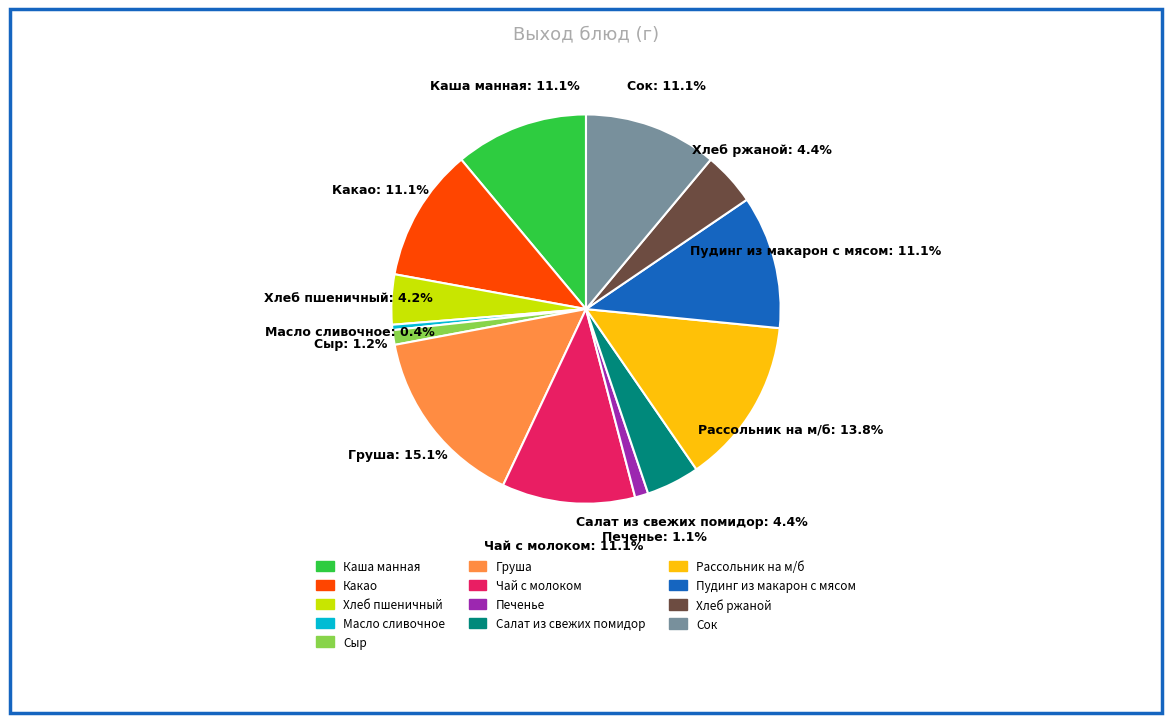

Count the number of slices in the pie.

13